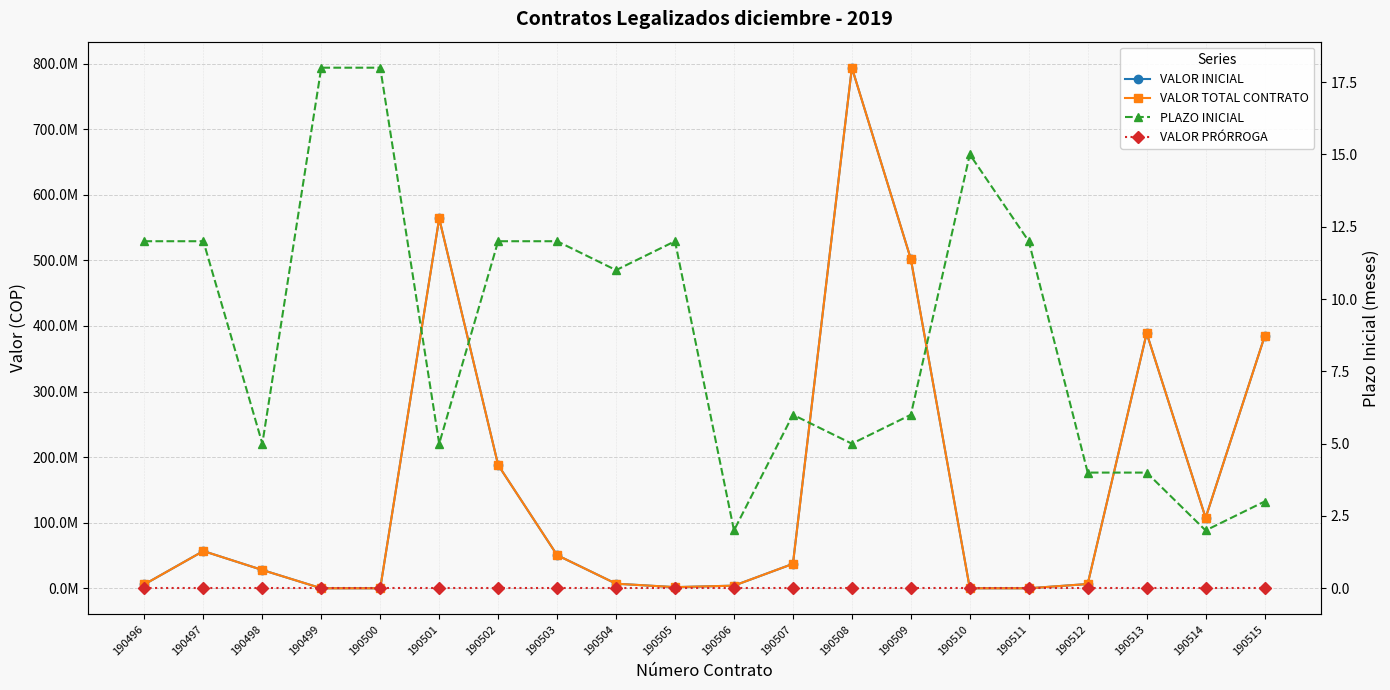

True or false: VALOR TOTAL CONTRATO and VALOR PRÓRROGA intersect in this chart.

False